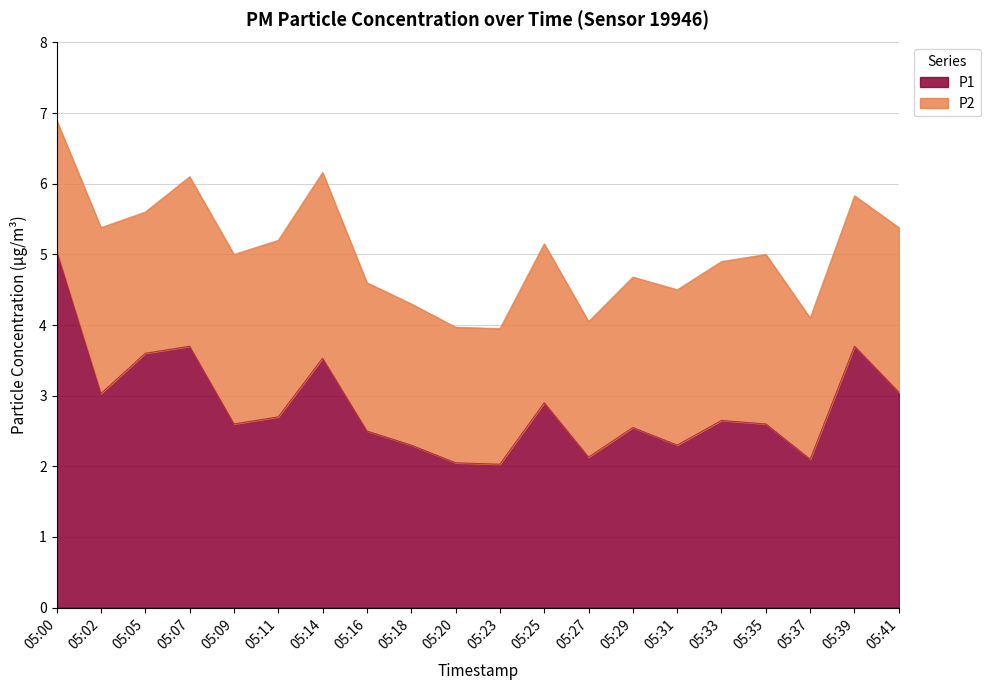

At which category does the data reach its first local valley?

05:02